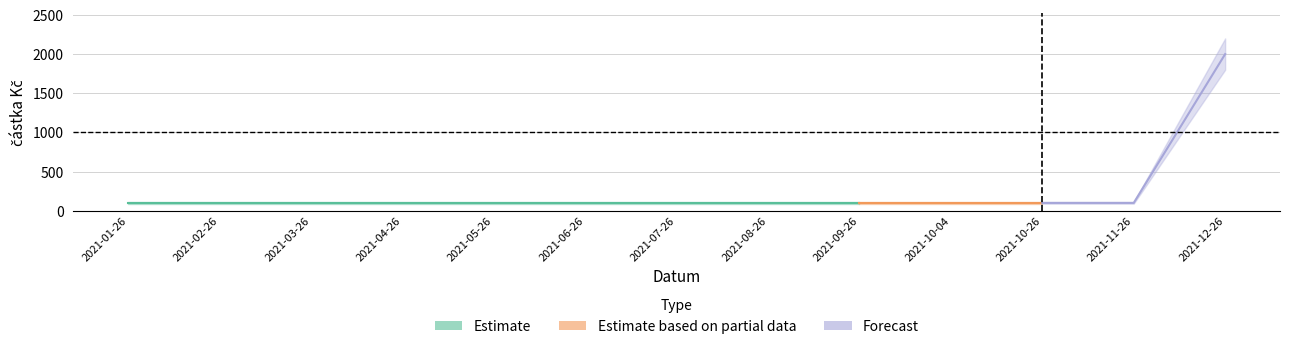

What is the label of the 11th point from the right?

2021-03-26